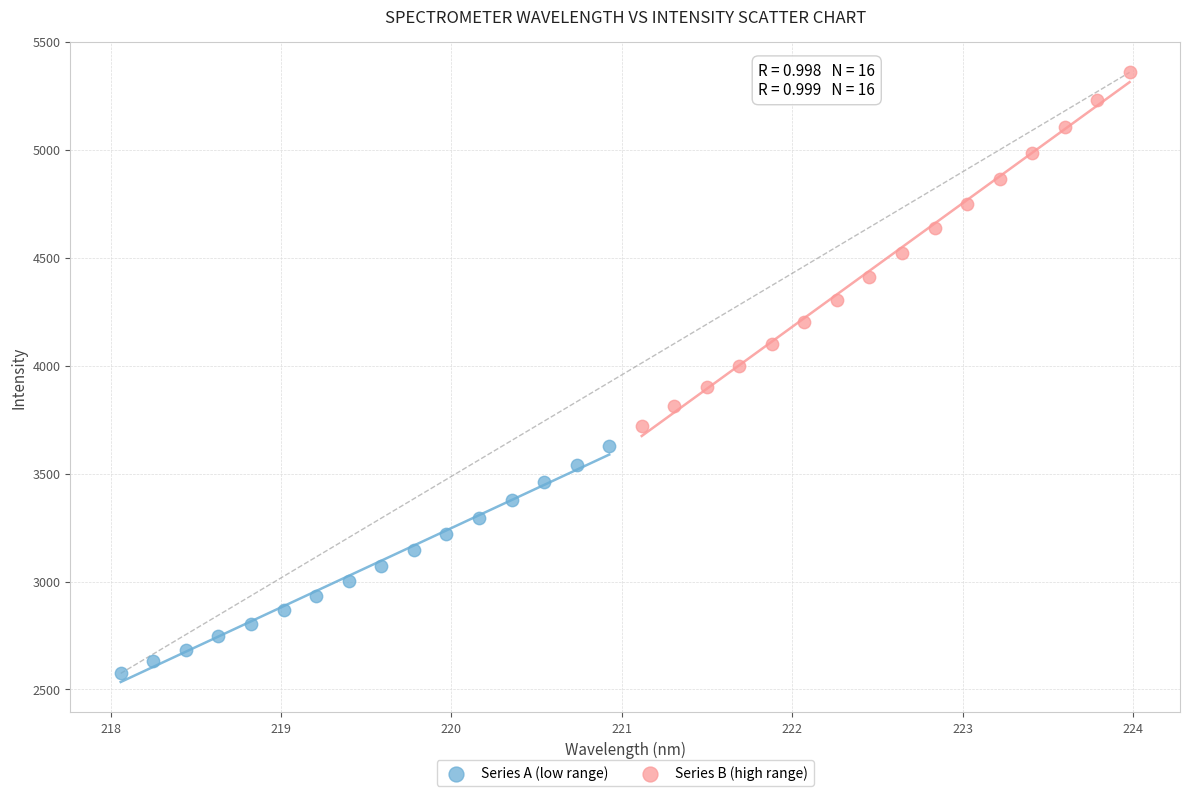

Which series reaches the maximum Y coordinate?

Series B (high range)